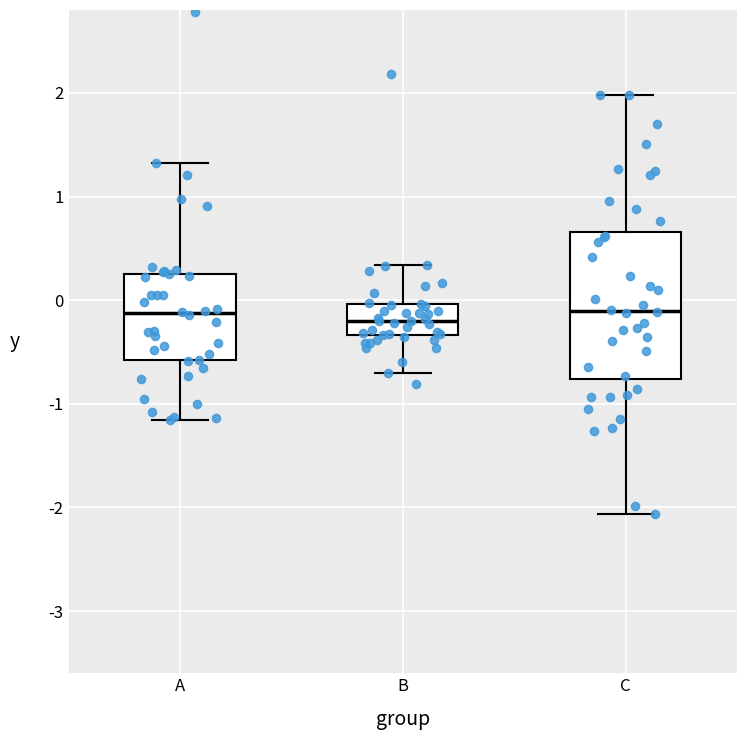

Comparing the boxes themselves (not the whiskers), which one is the tallest?

C